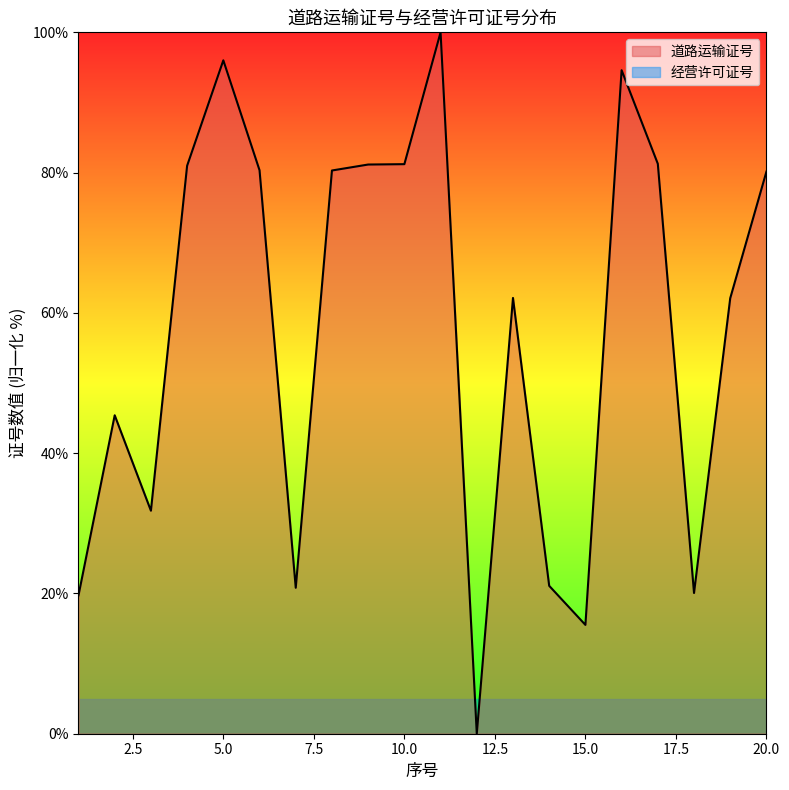

Read the value at 17.

81.3